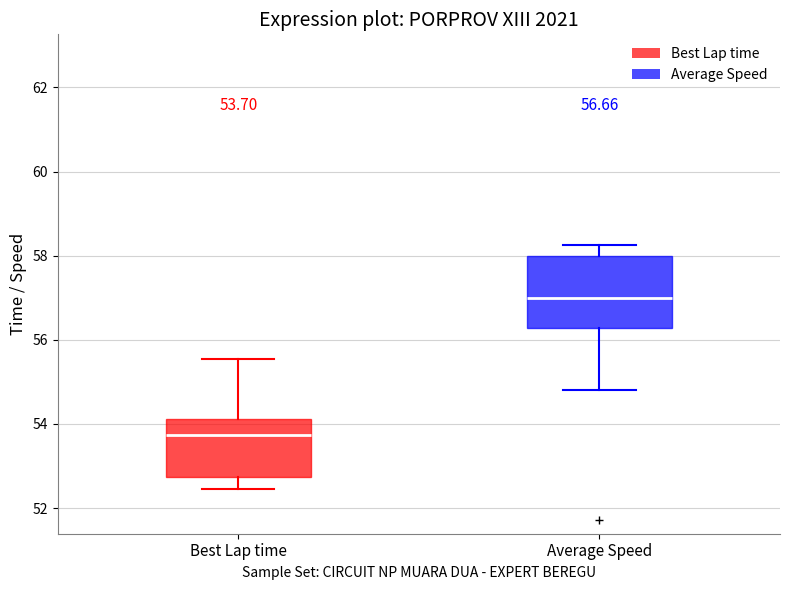

Which box is the tallest, from its lower edge to its upper edge?

Average Speed